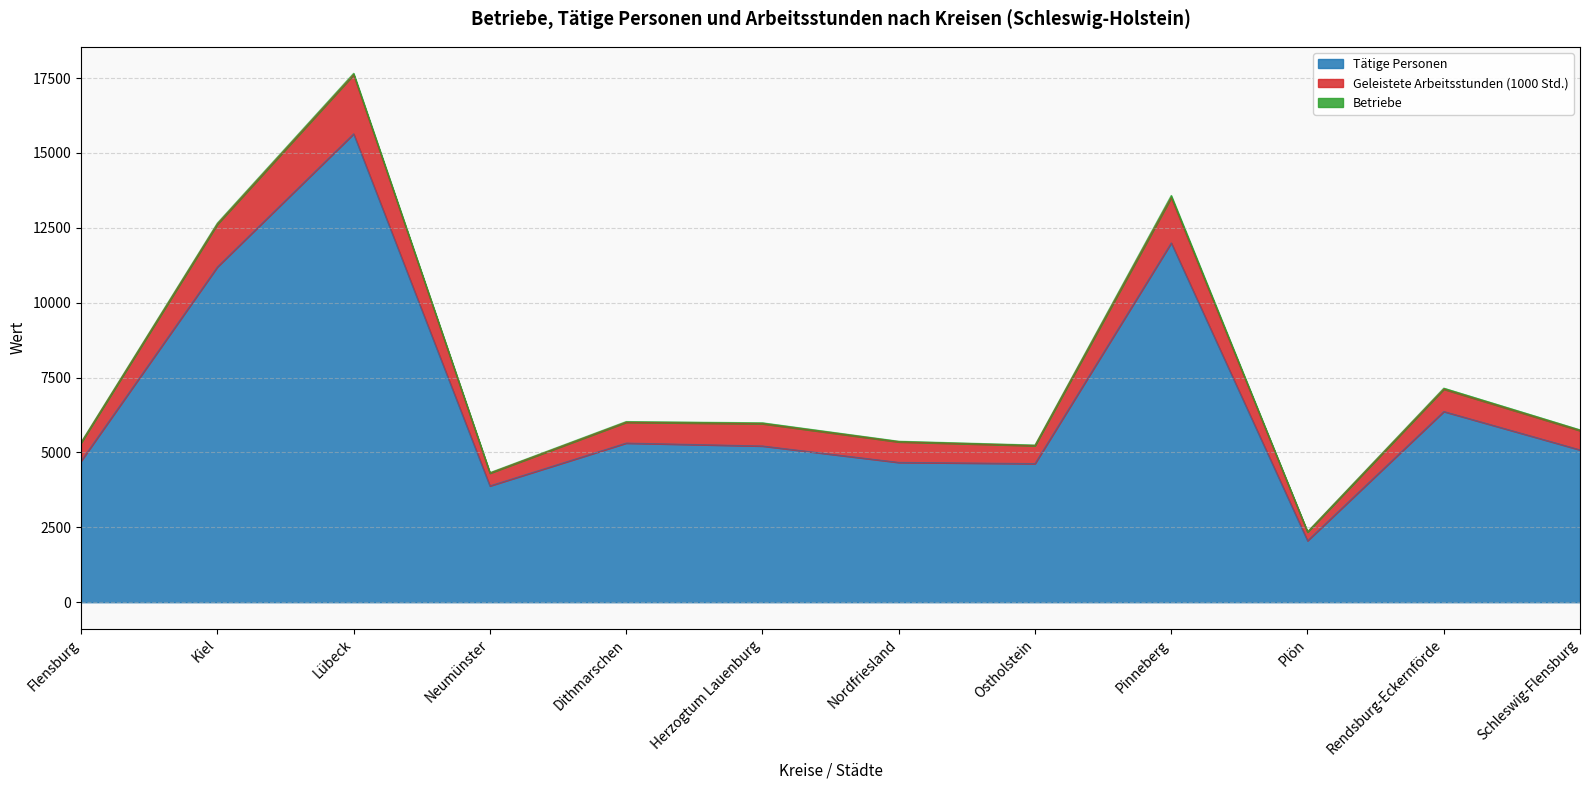

True or false: Tätige Personen and Geleistete Arbeitsstunden (1000 Std.) intersect in this chart.

False